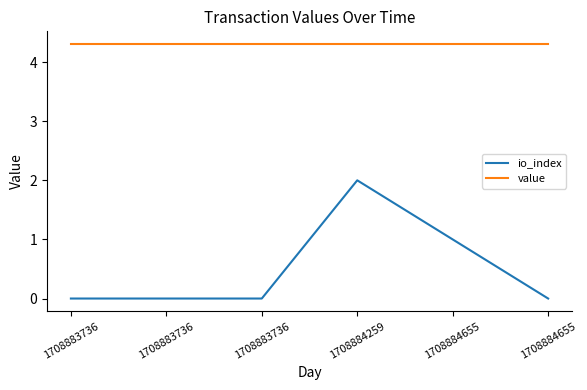

How many lines are shown in the chart?

2